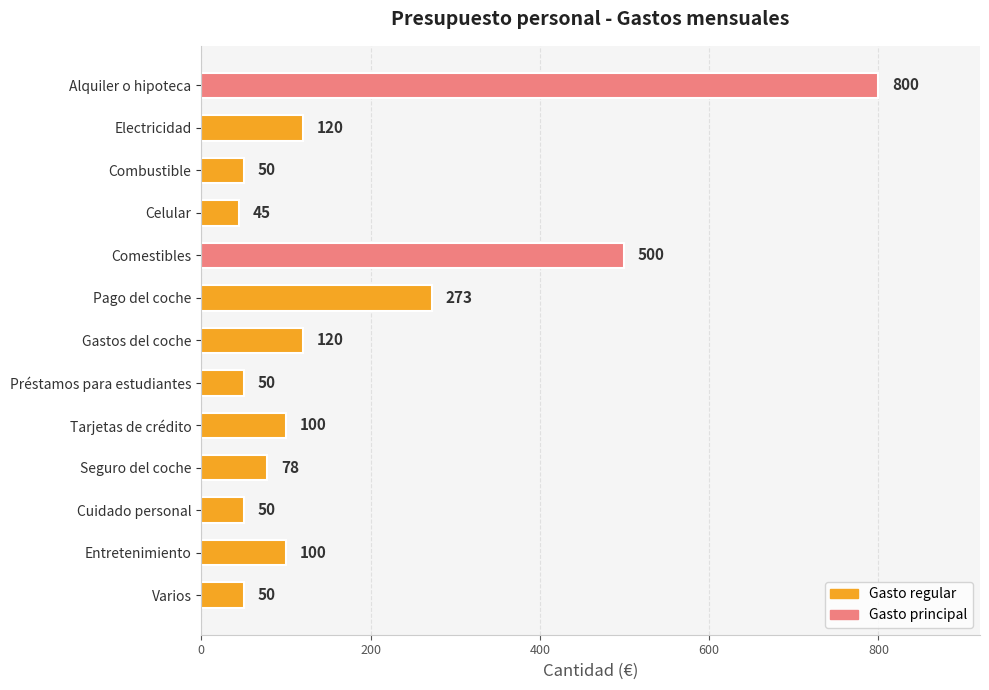

Which category has the lowest value across all series?

Celular